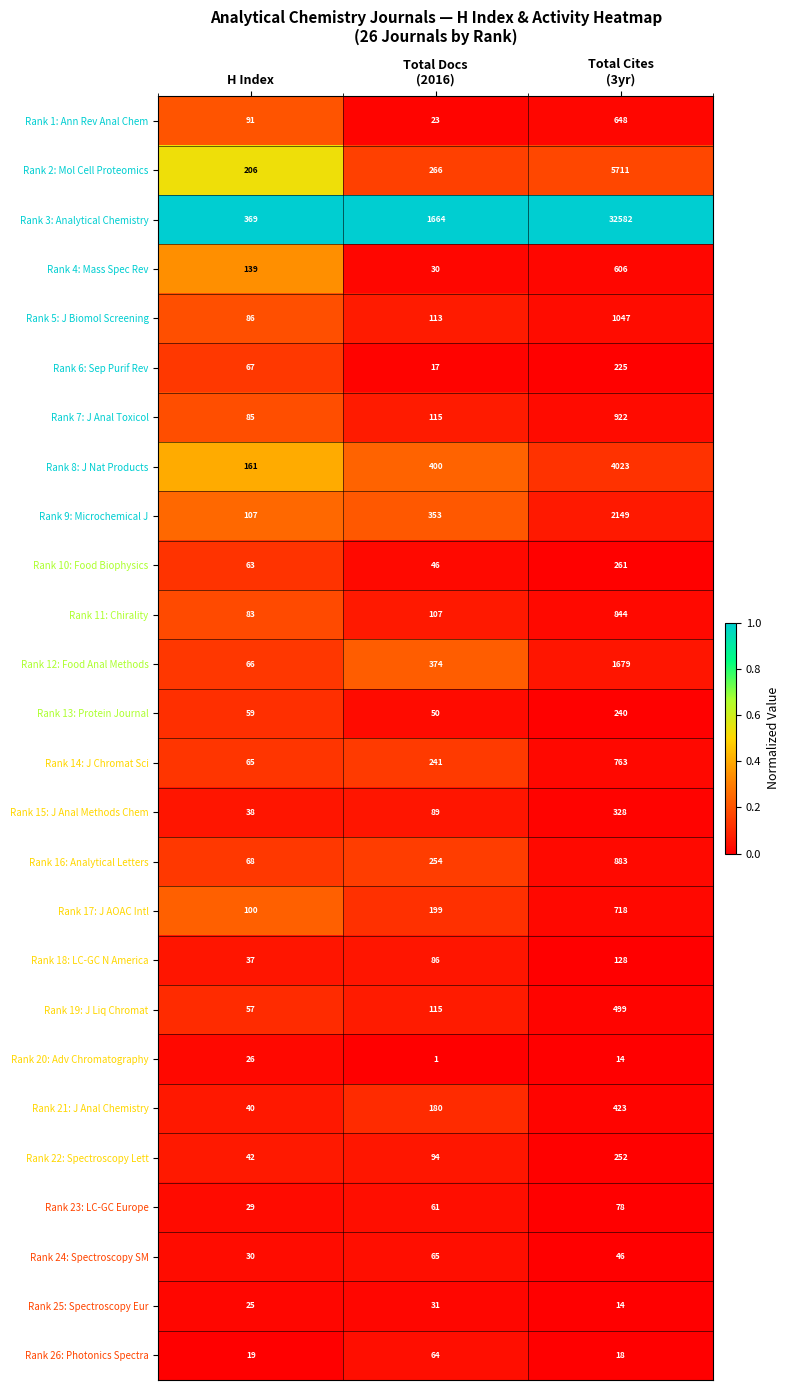

What is the lowest value of the Rank 10: Food Biophysics series?

46